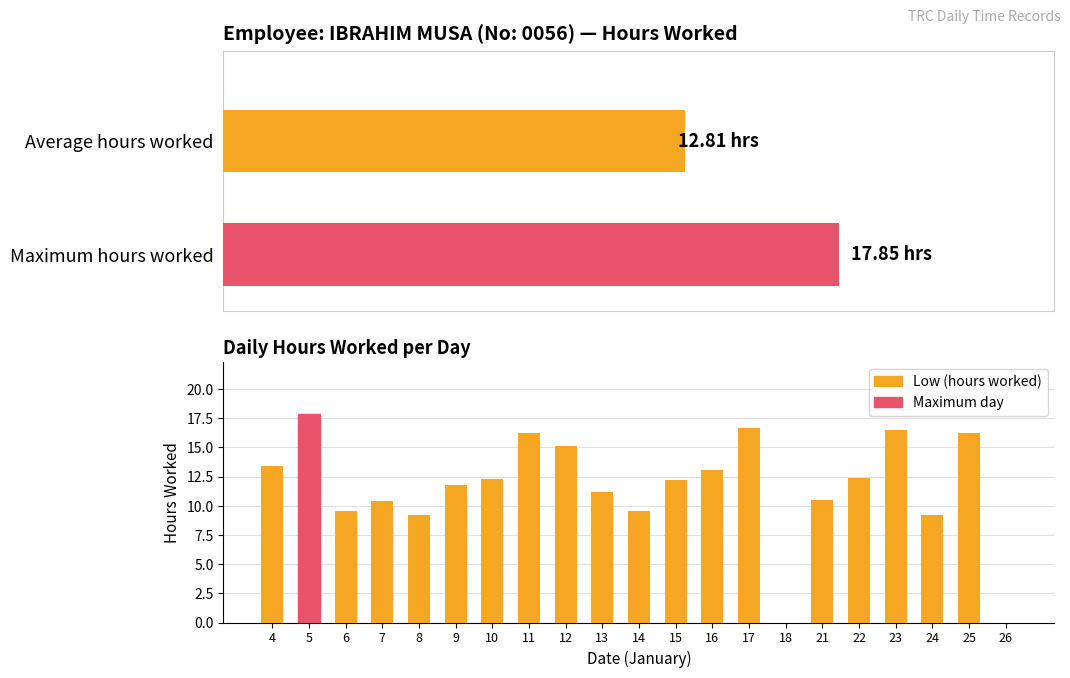

Between 8 and 5, which is larger?

5